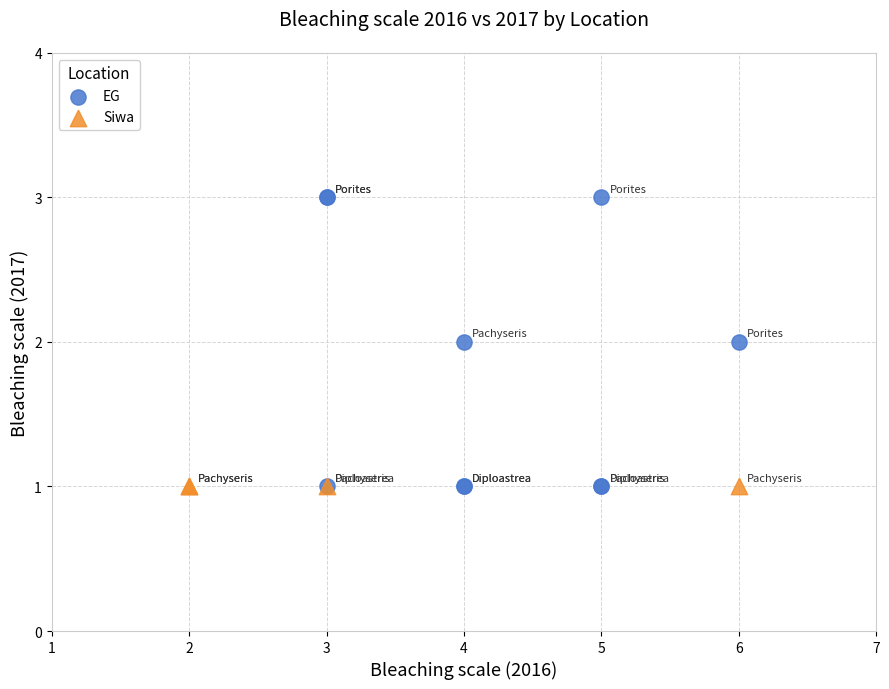

Which series reaches the maximum Y coordinate?

EG